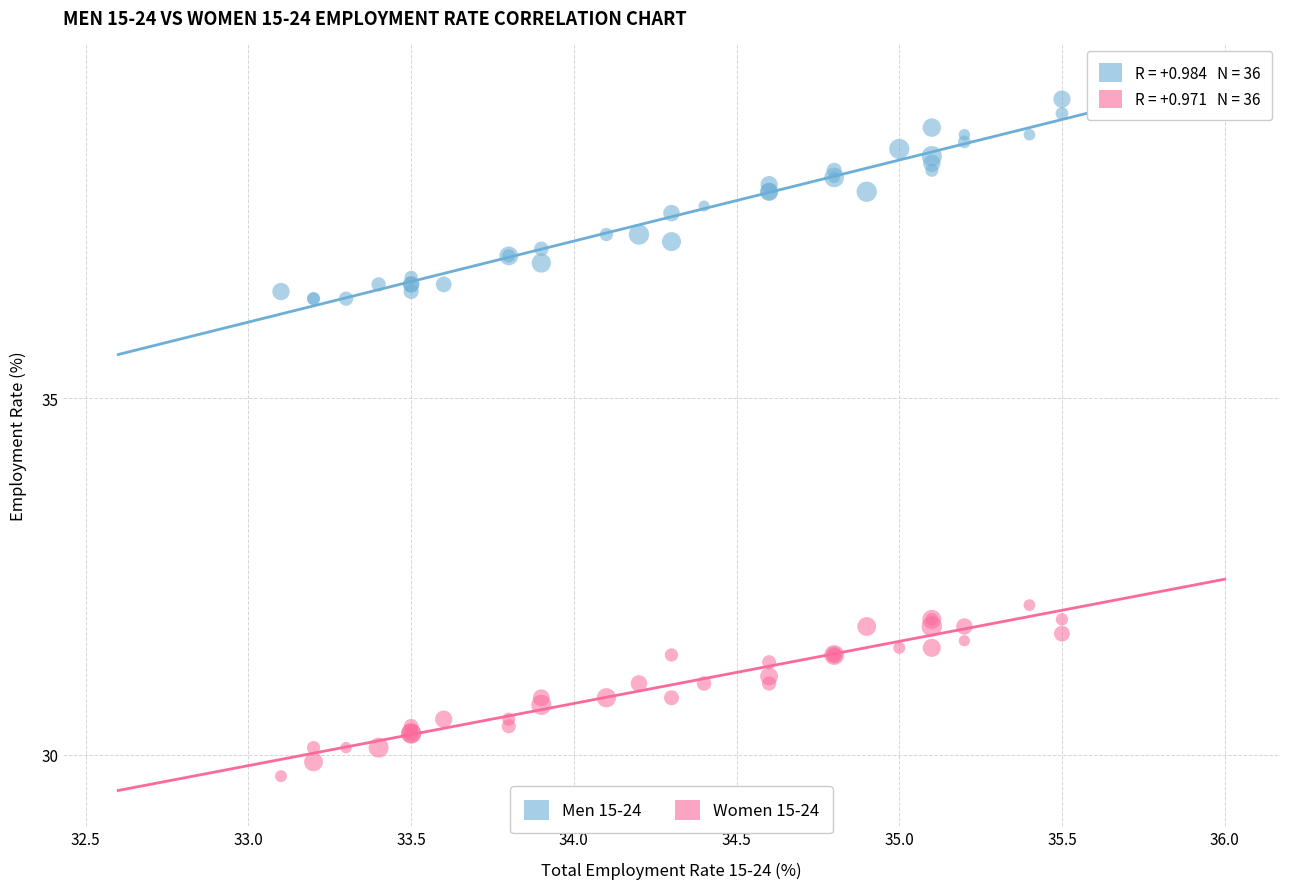

Across all series, what Y value is closest to 34?

32.1